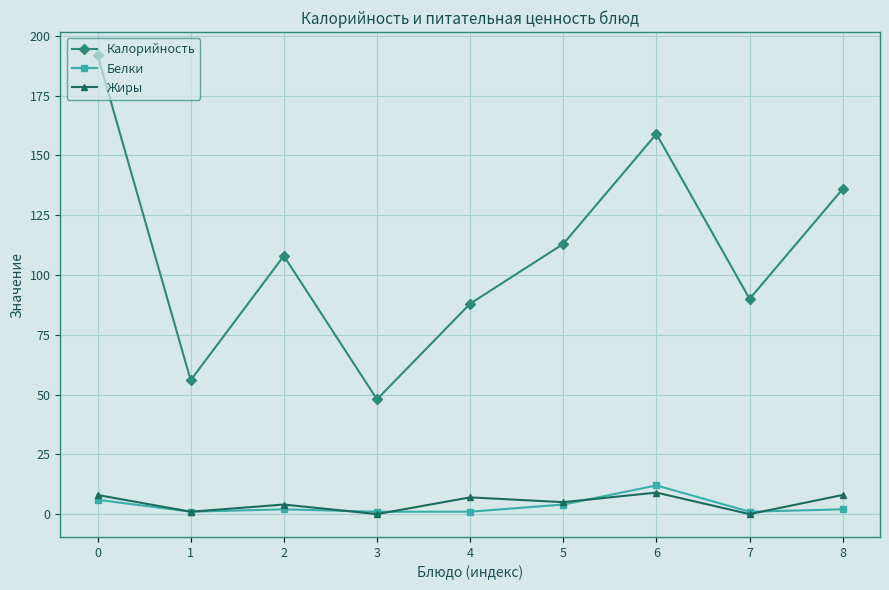

True or false: Белки and Калорийность intersect in this chart.

False